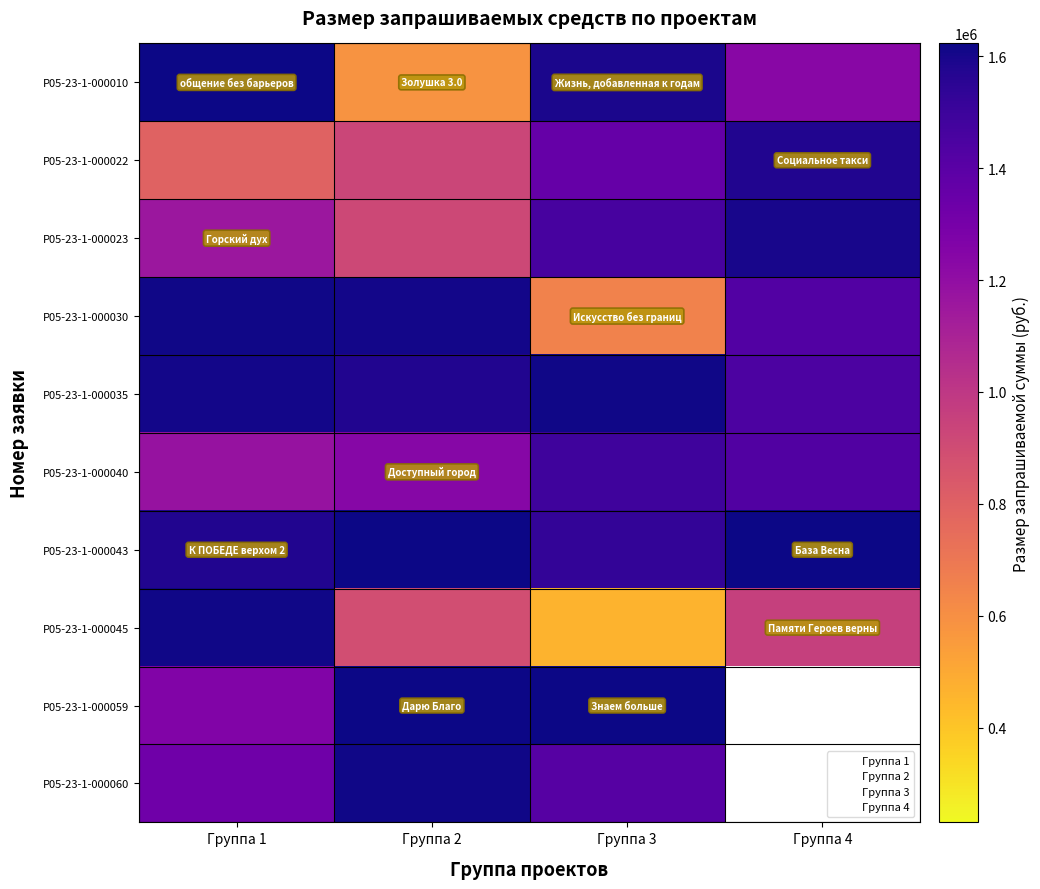

What value does the Р05-23-1-000022 series have at Группа 3?

1357400.0